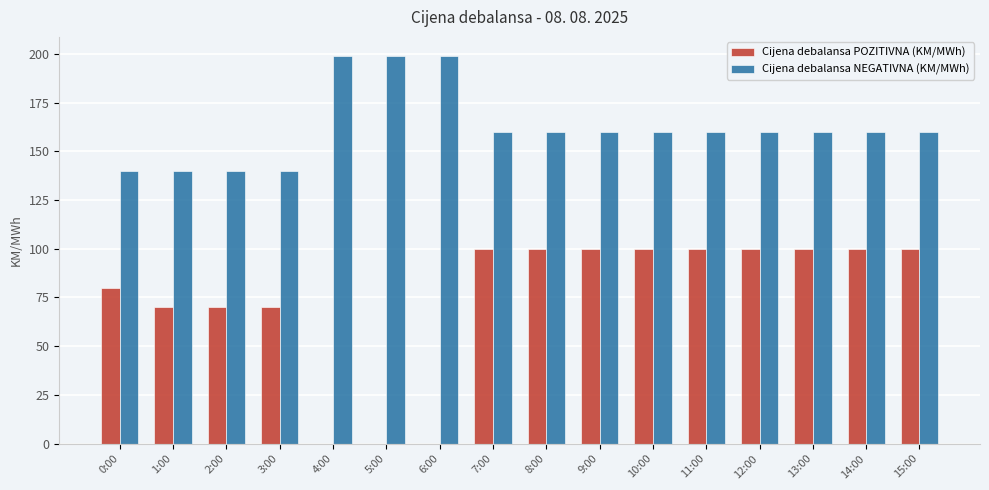

What is the sum of the Cijena debalansa NEGATIVNA (KM/MWh) values at 12:00 and 4:00?

358.8